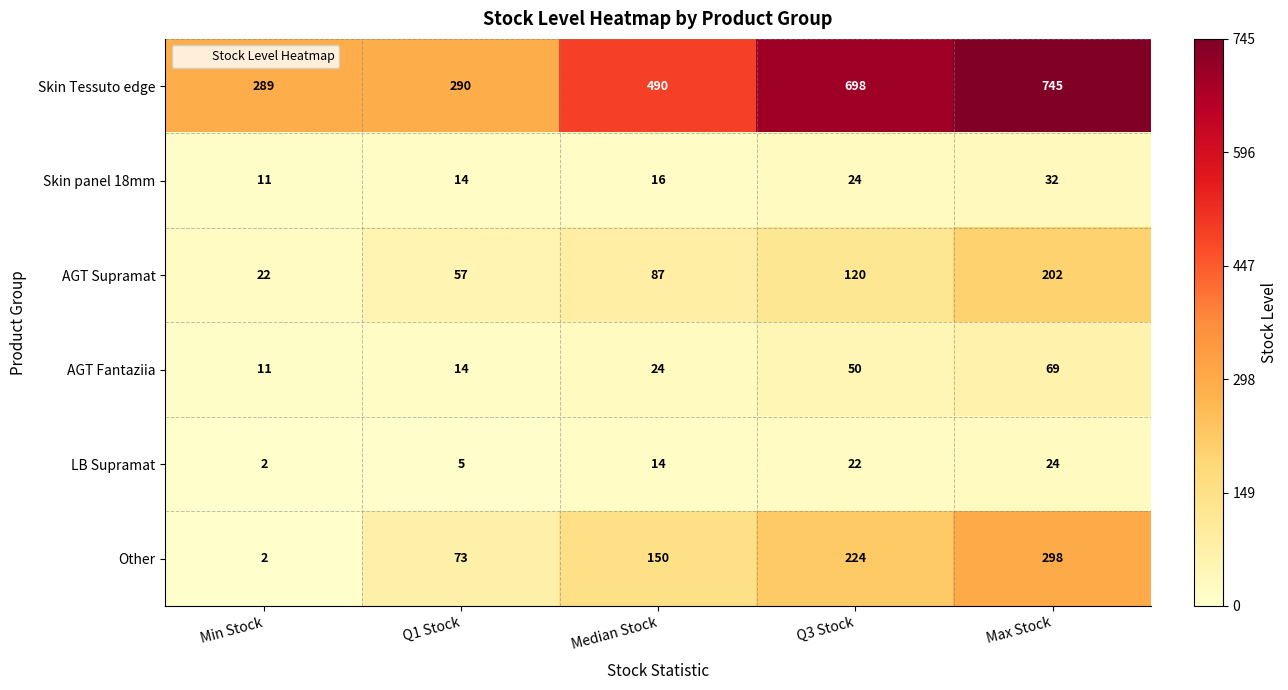

Is it true that AGT Fantaziia equals 13 at Q3 Stock?

False